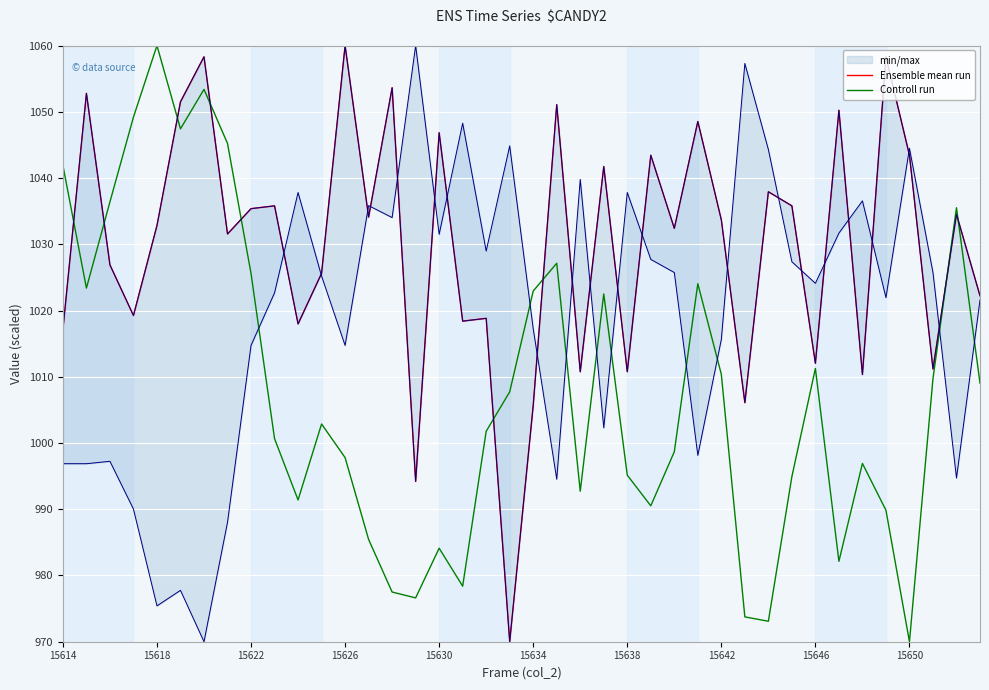

At which category does Controll run reach its first local peak?

15618